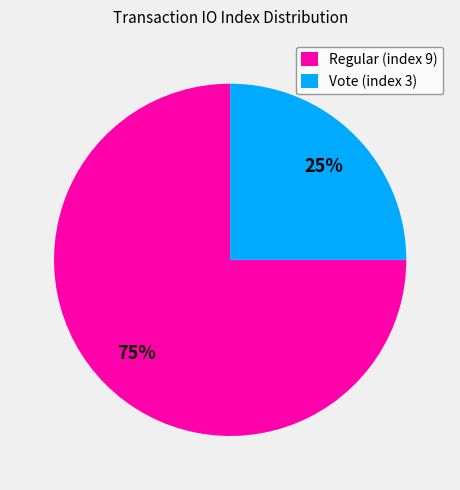

True or false: Vote (index 3) accounts for 12% of the total.

False